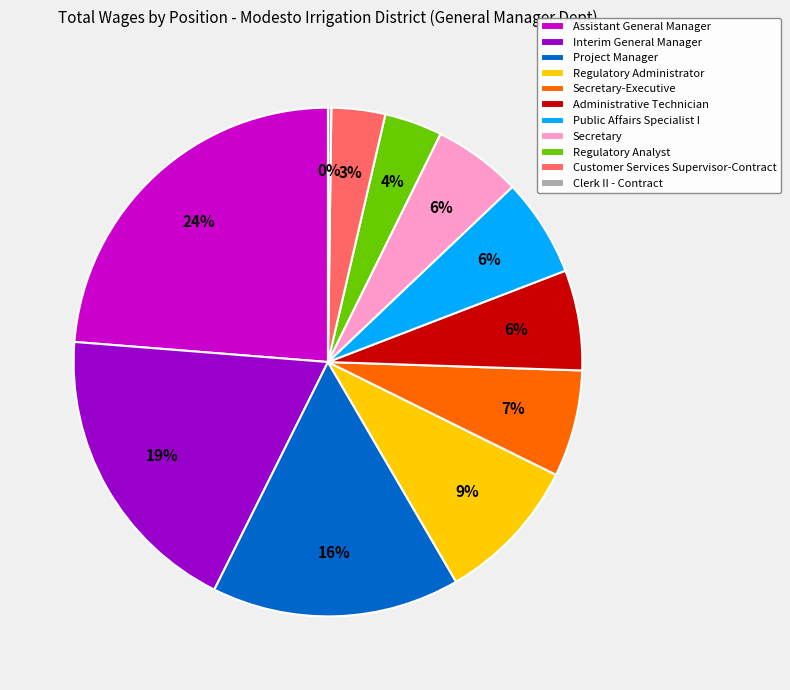

True or false: Assistant General Manager accounts for 24% of the total.

True